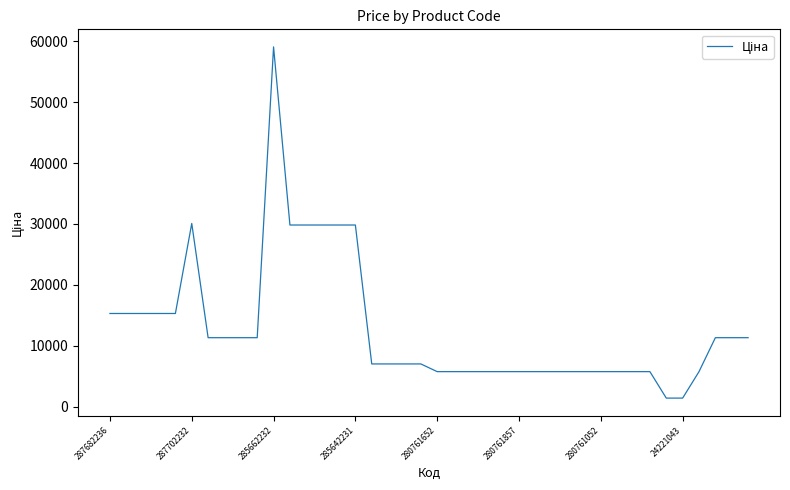

What is the minimum value shown in the chart?

1390.7